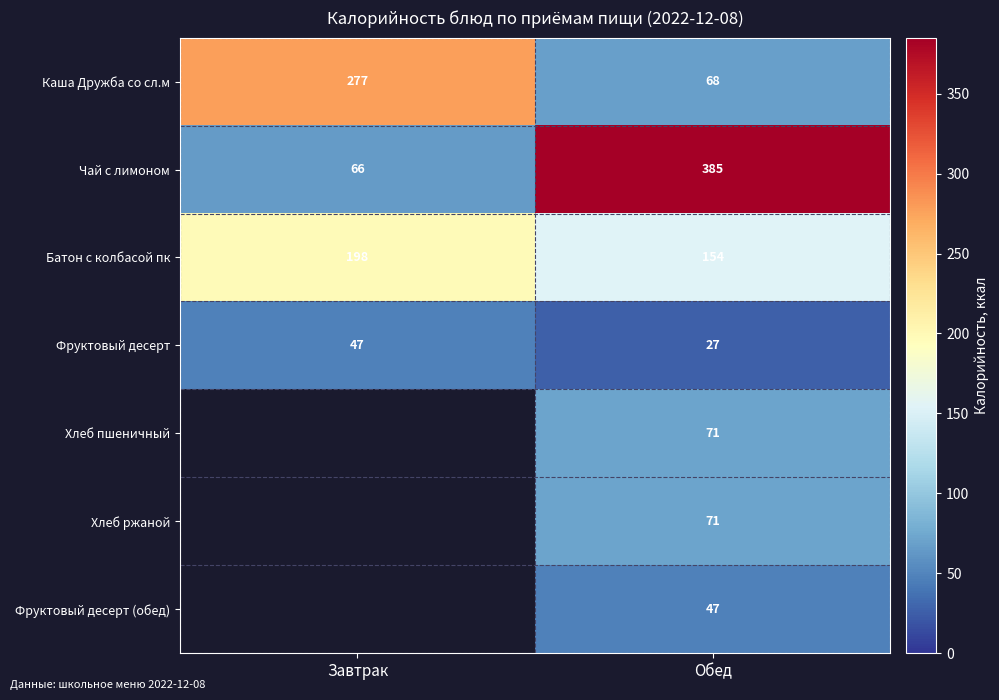

At which category is the sum across all series the highest?

Обед